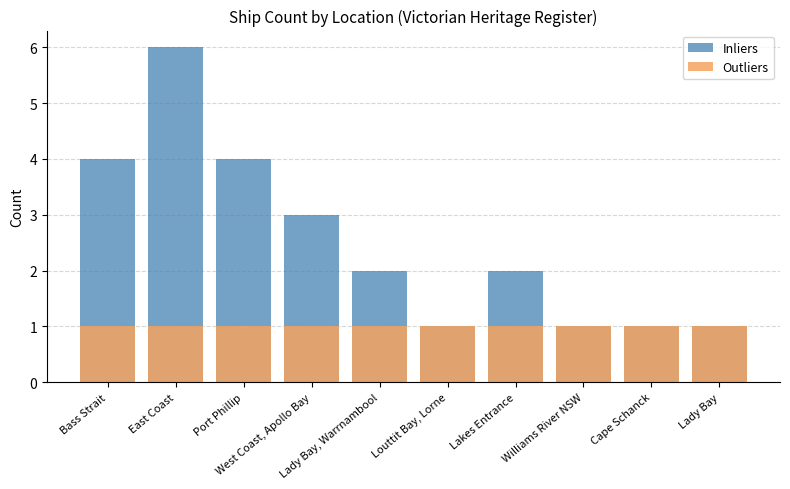

What is the sum of the Inliers values at Bass Strait and Lady Bay, Warrnambool?

6